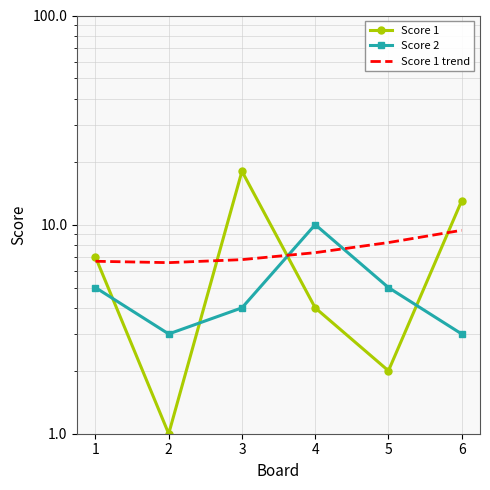

True or false: Score 2 and Score 1 cross at least once.

True